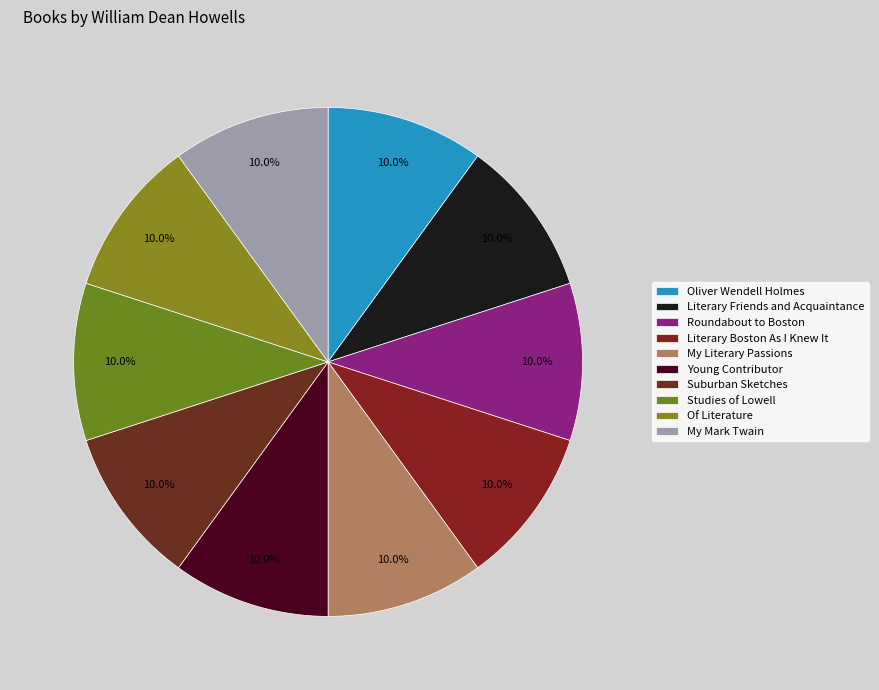

How many slices are in this pie chart?

10